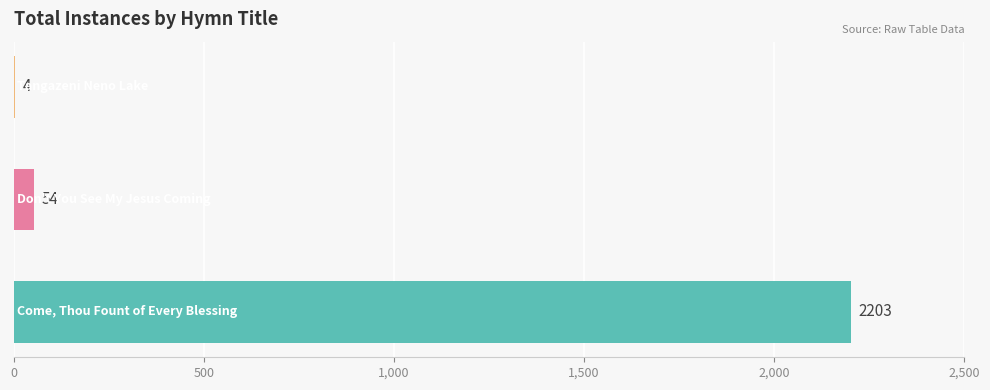

What is the greatest value displayed?

2203